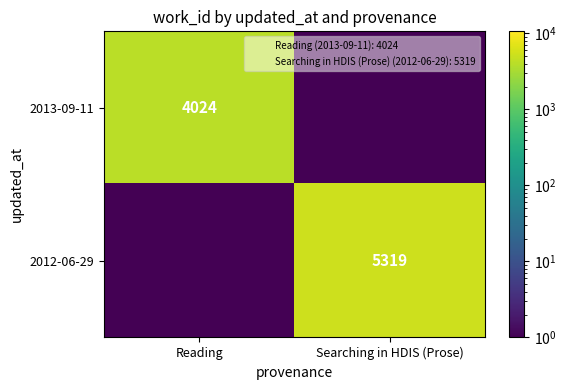

How many categories are shown in the chart?

2